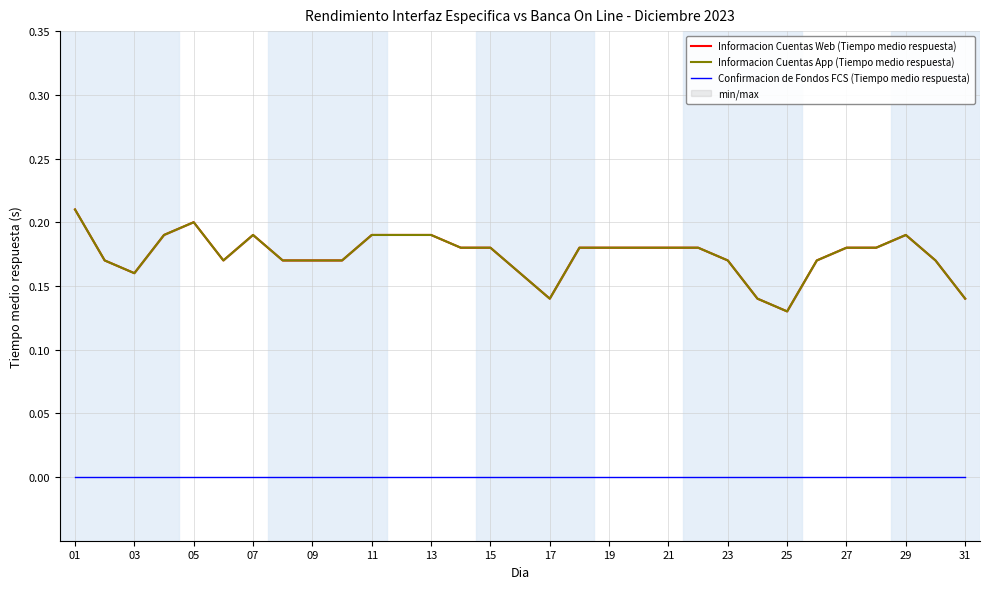

Is this an area chart (filled region under the line)?

No